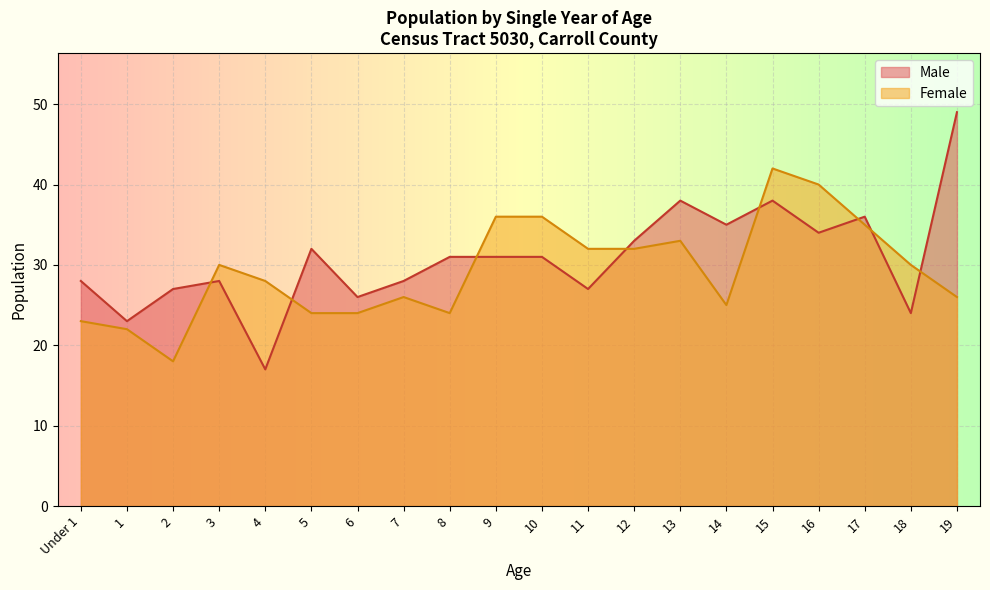

What position from the left is 18?

19